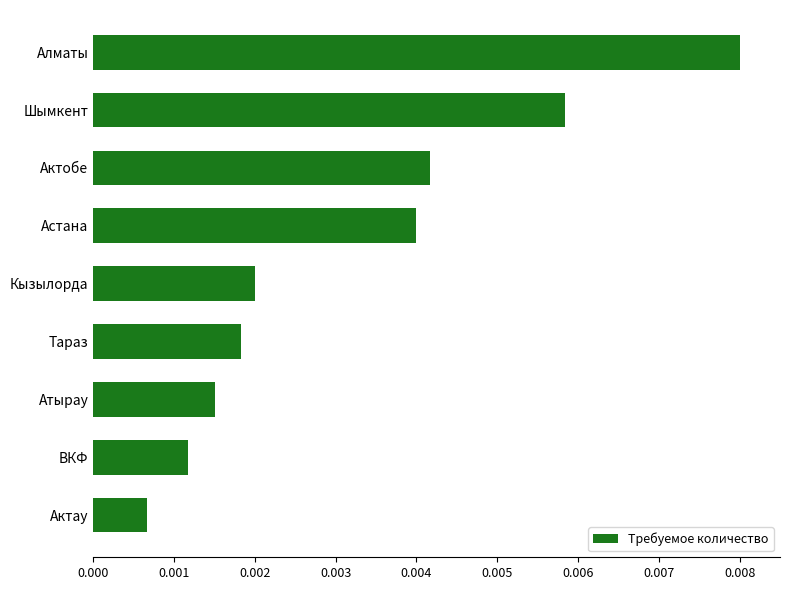

List the labels in order of value, largest first.

Алматы, Шымкент, Актобе, Астана, Кызылорда, Тараз, Атырау, ВКФ, Актау